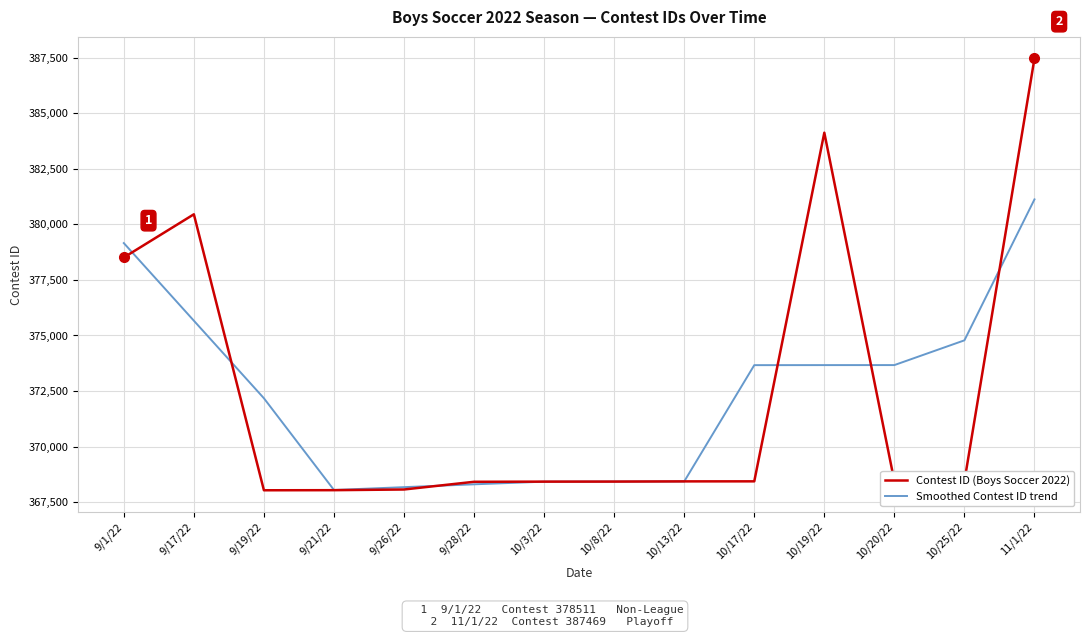

How many series are shown in this chart?

2